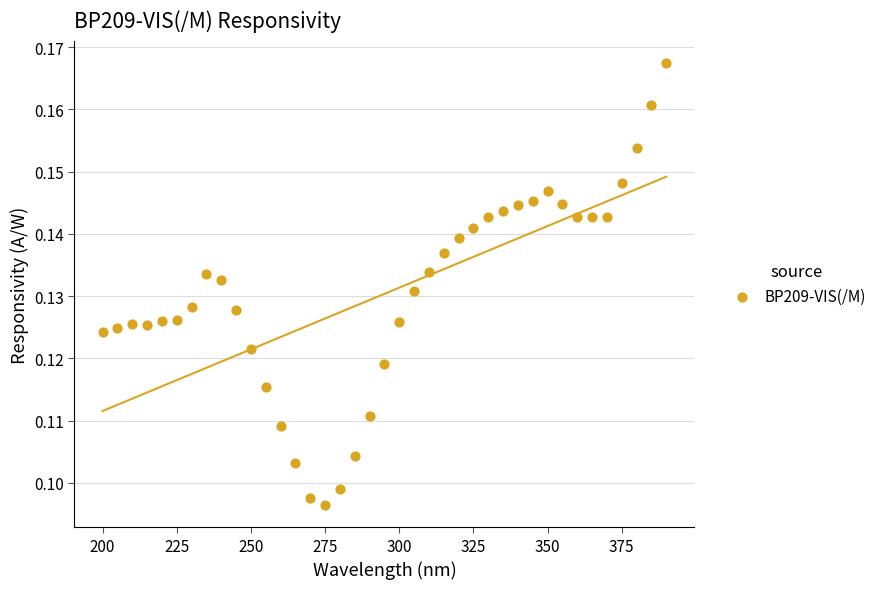

What is the range of X values (max minus min)?

190.0